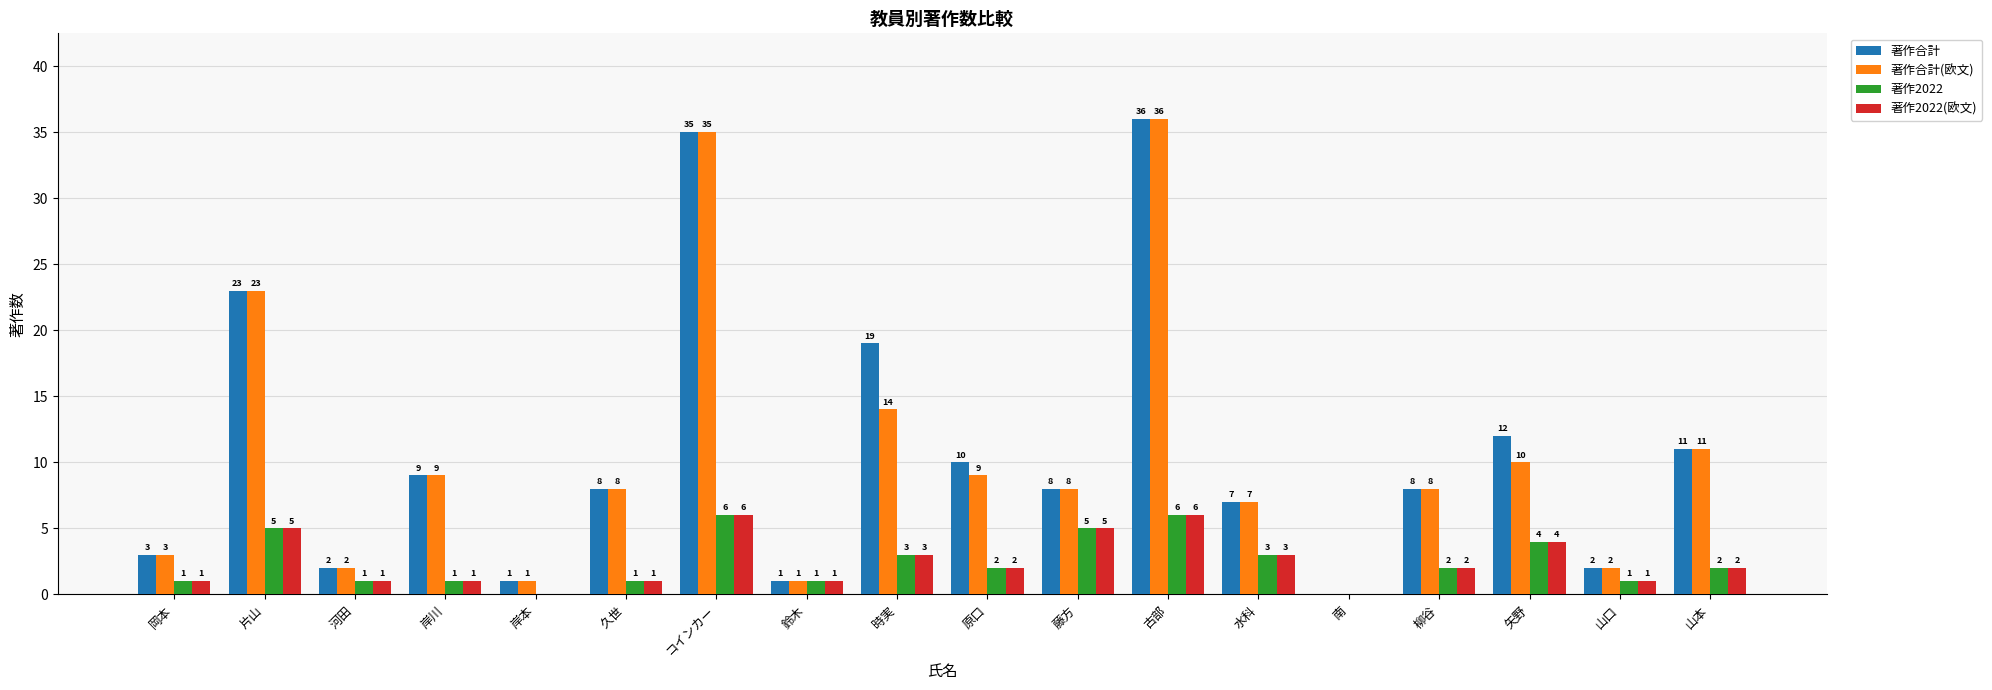

How many positive values does the 著作2022(欧文) series have?

16